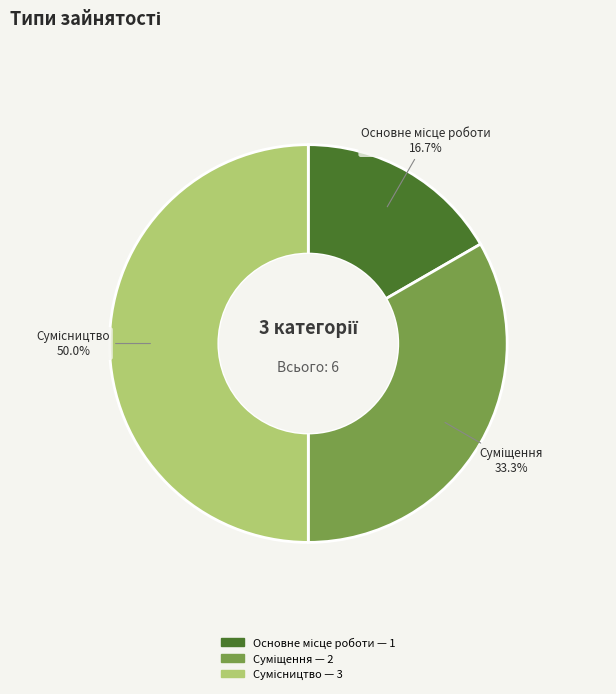

To the nearest percent, what is the average slice percentage?

33%